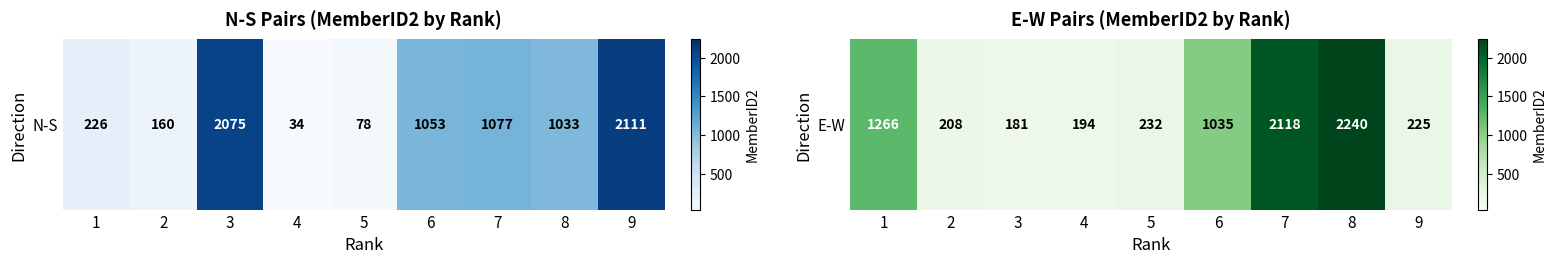

Rank the categories by value from highest to lowest.

8, 7, 1, 6, 5, 9, 2, 4, 3